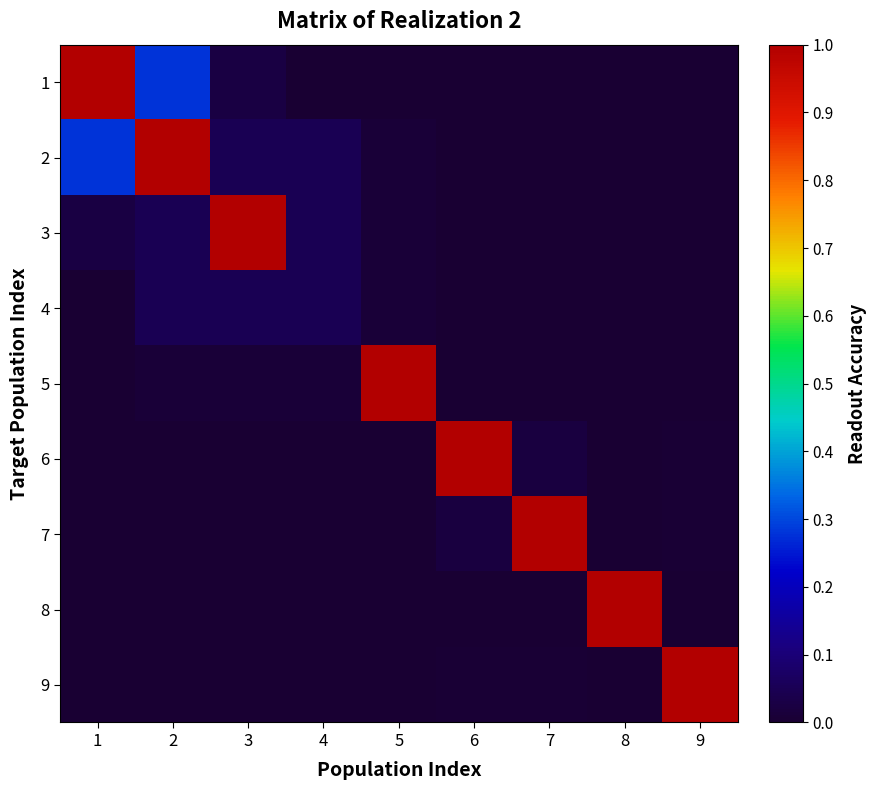

Reading left to right, list all the values displayed in this chart.

1: 1=1.0	2=0.3	3=0.0	4=0.0	5=0.0	6=0.0	7=0.0	8=0.0	9=0.0
2: 1=0.3	2=1.0	3=0.0	4=0.0	5=0.0	6=0.0	7=0.0	8=0.0	9=0.0
3: 1=0.0	2=0.0	3=1.0	4=0.0	5=0.0	6=0.0	7=0.0	8=0.0	9=0.0
4: 1=0.0	2=0.0	3=0.0	4=0.0	5=0.0	6=0.0	7=0.0	8=0.0	9=0.0
5: 1=0.0	2=0.0	3=0.0	4=0.0	5=1.0	6=0.0	7=0.0	8=0.0	9=0.0
6: 1=0.0	2=0.0	3=0.0	4=0.0	5=0.0	6=1.0	7=0.0	8=0.0	9=0.0
7: 1=0.0	2=0.0	3=0.0	4=0.0	5=0.0	6=0.0	7=1.0	8=0.0	9=0.0
8: 1=0.0	2=0.0	3=0.0	4=0.0	5=0.0	6=0.0	7=0.0	8=1.0	9=0.0
9: 1=0.0	2=0.0	3=0.0	4=0.0	5=0.0	6=0.0	7=0.0	8=0.0	9=1.0